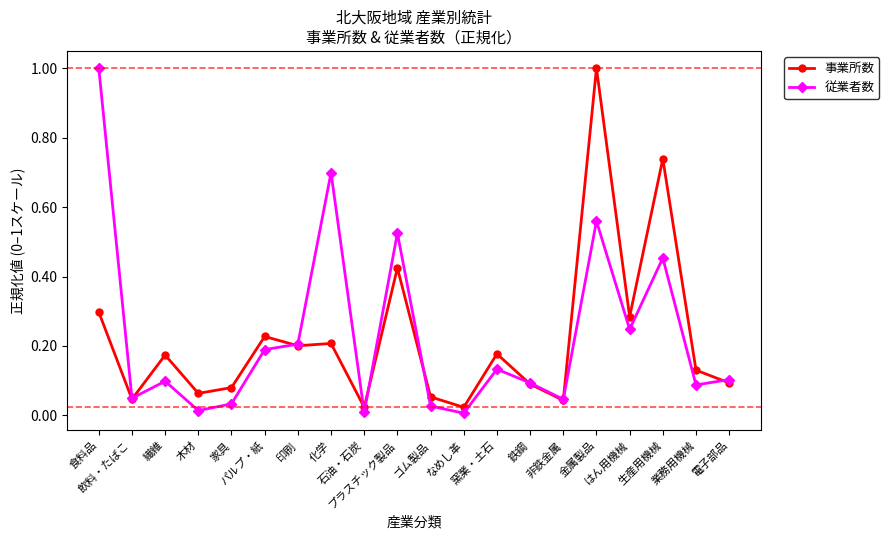

What are all the series names shown in the legend?

事業所数, 従業者数